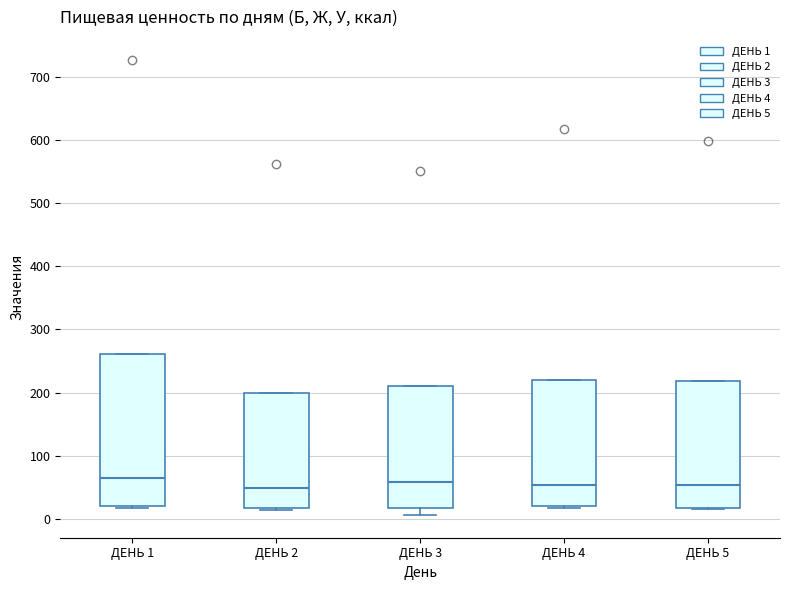

Reading left to right, read every box against the y-axis: the position of its median line, the range the box covers, and the ends of its whiskers. The values are not printed on the chart, so give them approximately, as read against the axis.

ДЕНЬ 1: median 60, box 20 to 260, whiskers 20 (just below the box's lower edge) to 260
ДЕНЬ 2: median 50, box 20 to 200, whiskers 10 to 200
ДЕНЬ 3: median 60, box 20 to 210, whiskers 10 to 210
ДЕНЬ 4: median 50, box 20 to 220, whiskers 20 (just below the box's lower edge) to 220
ДЕНЬ 5: median 50, box 20 to 220, whiskers 20 to 220